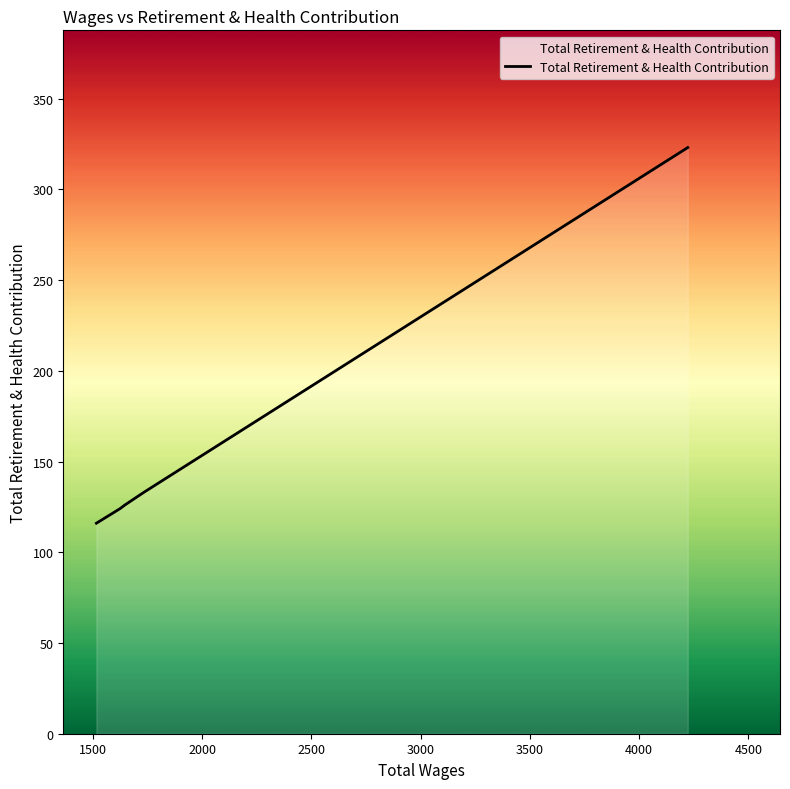

What is the average value?

164